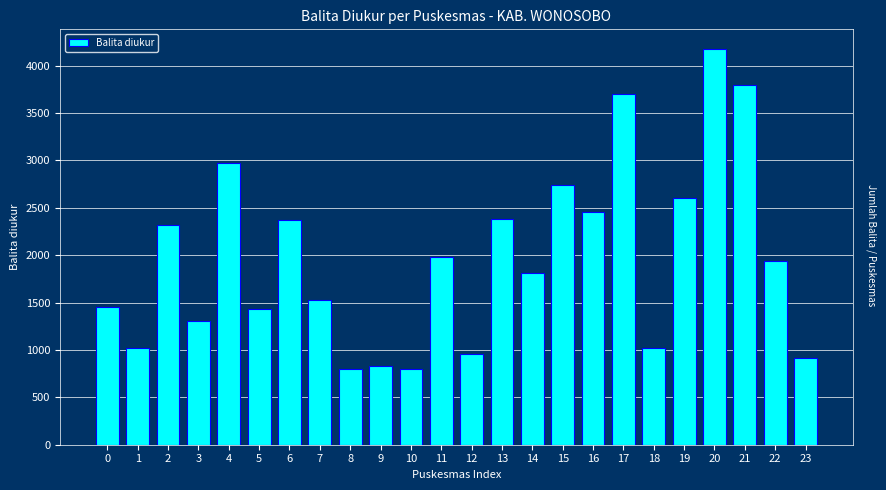

Is it true that the value at 8 is 797?

True